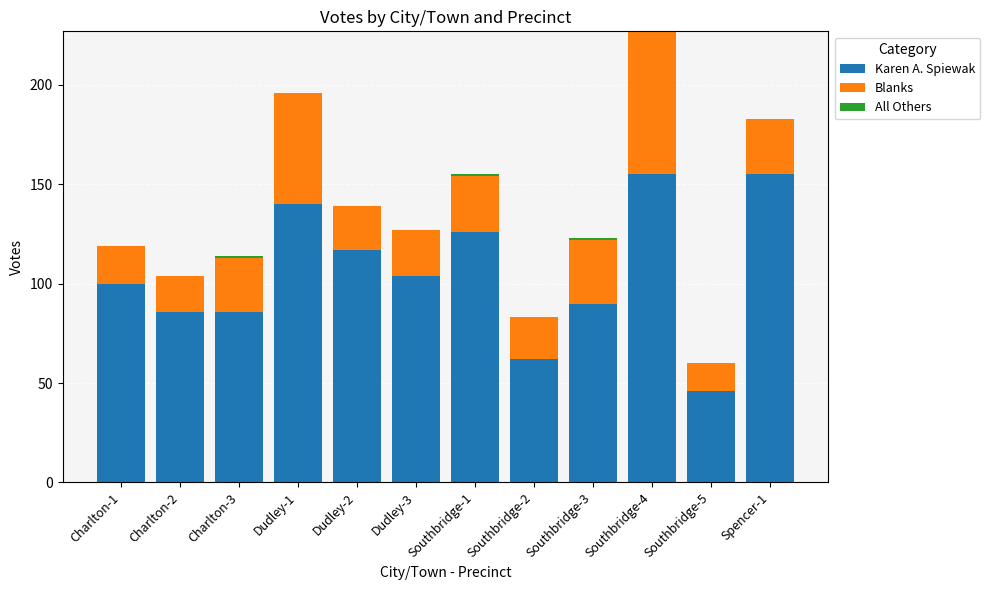

True or false: Karen A. Spiewak has a value of 46 at Southbridge-5.

True